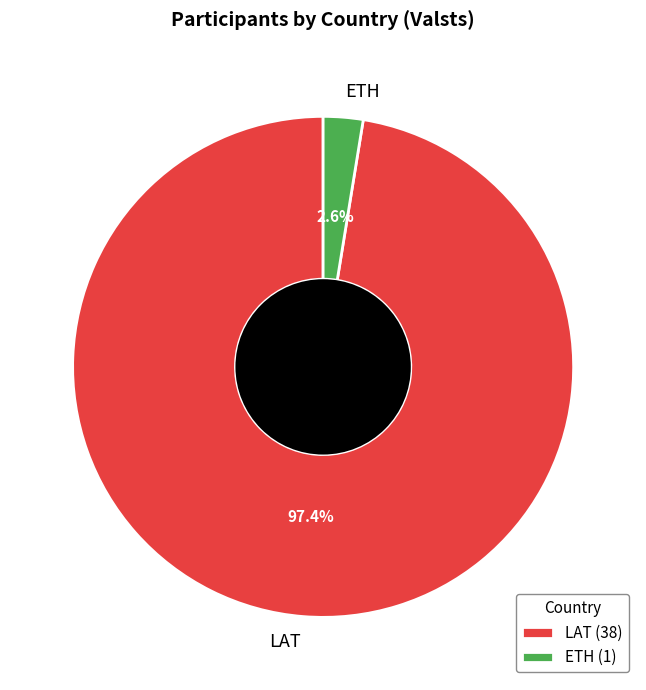

True or false: LAT accounts for 87% of the total.

False